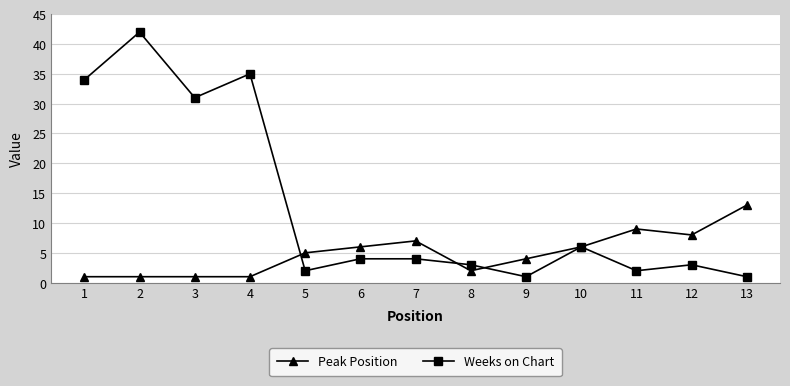

Between 4 and 5, which series saw the biggest shift?

Weeks on Chart